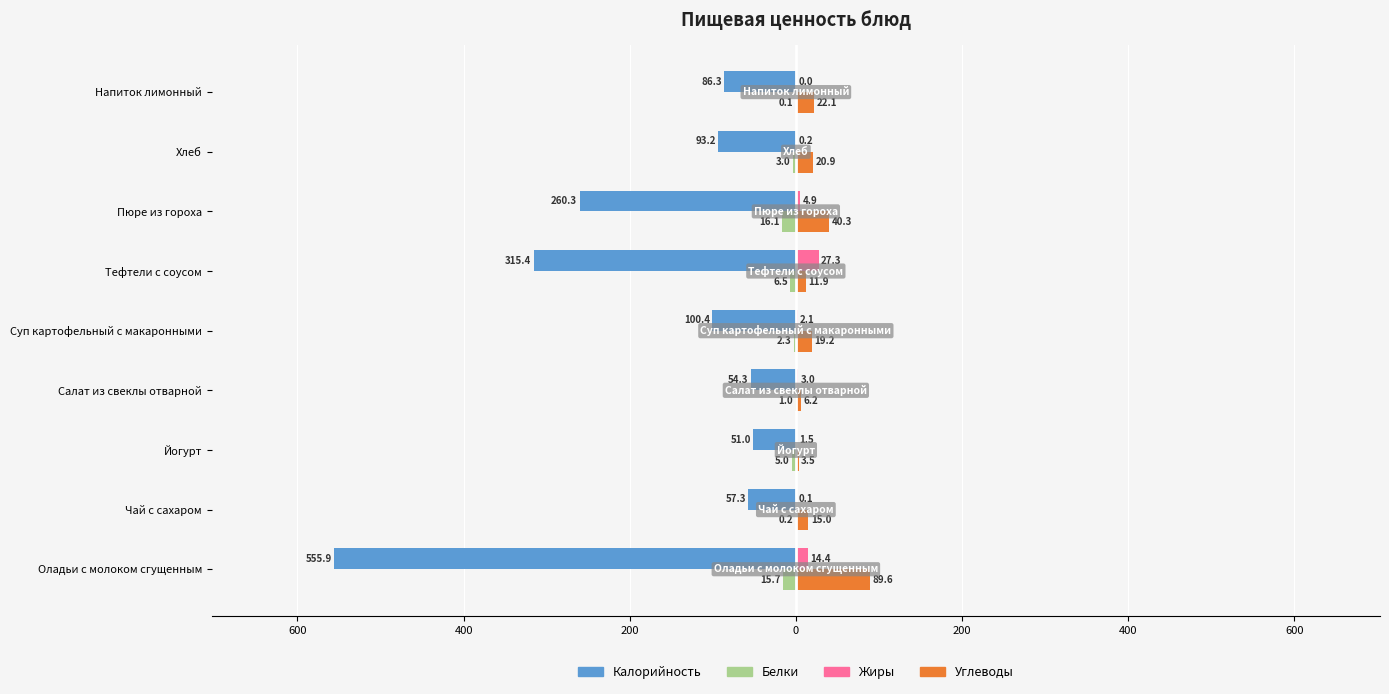

What are all the series names shown in the legend?

Калорийность, Белки, Жиры, Углеводы